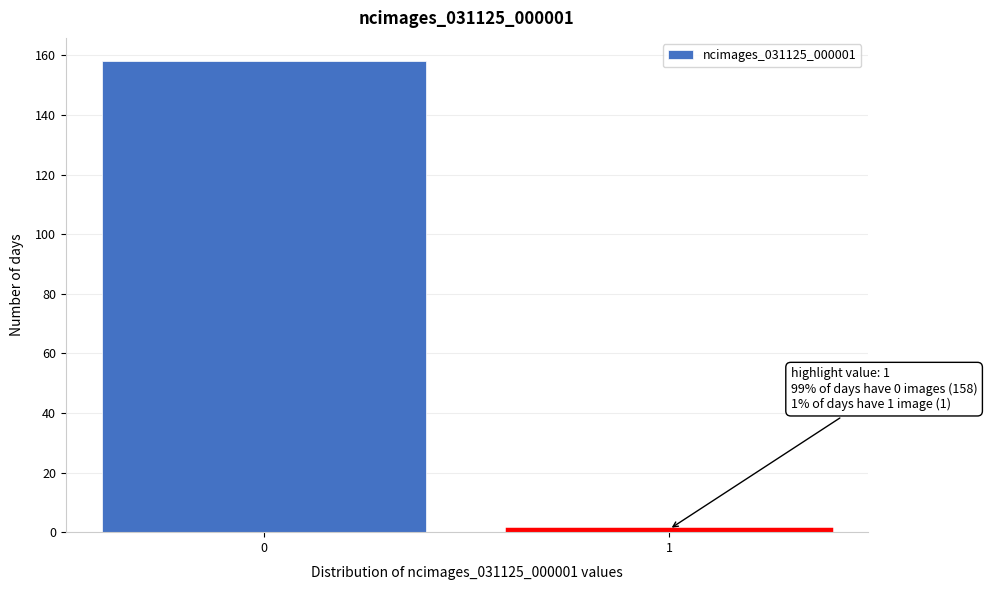

Reading left to right, extract all data points from this chart.

0=158	1=1